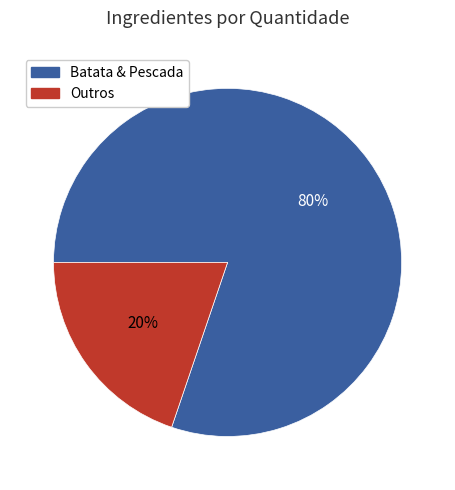

Does any single category account for the majority?

Yes